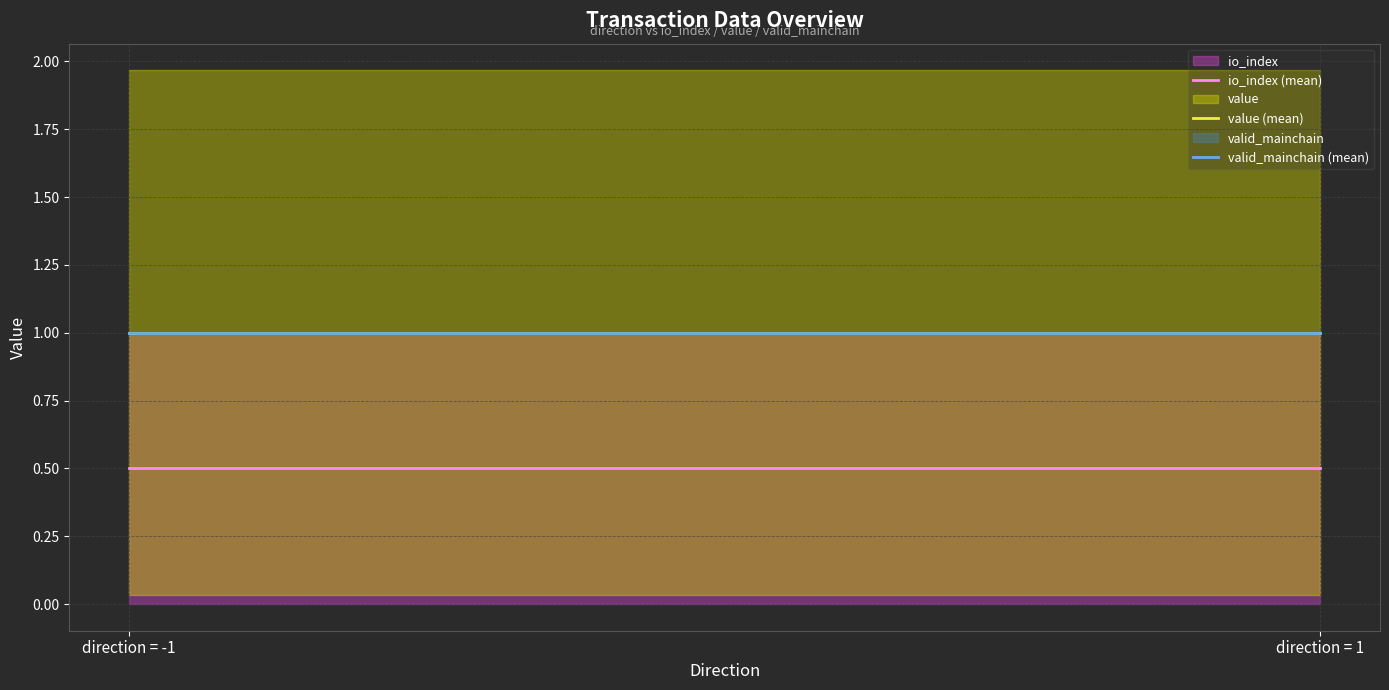

How many lines are shown in the chart?

3